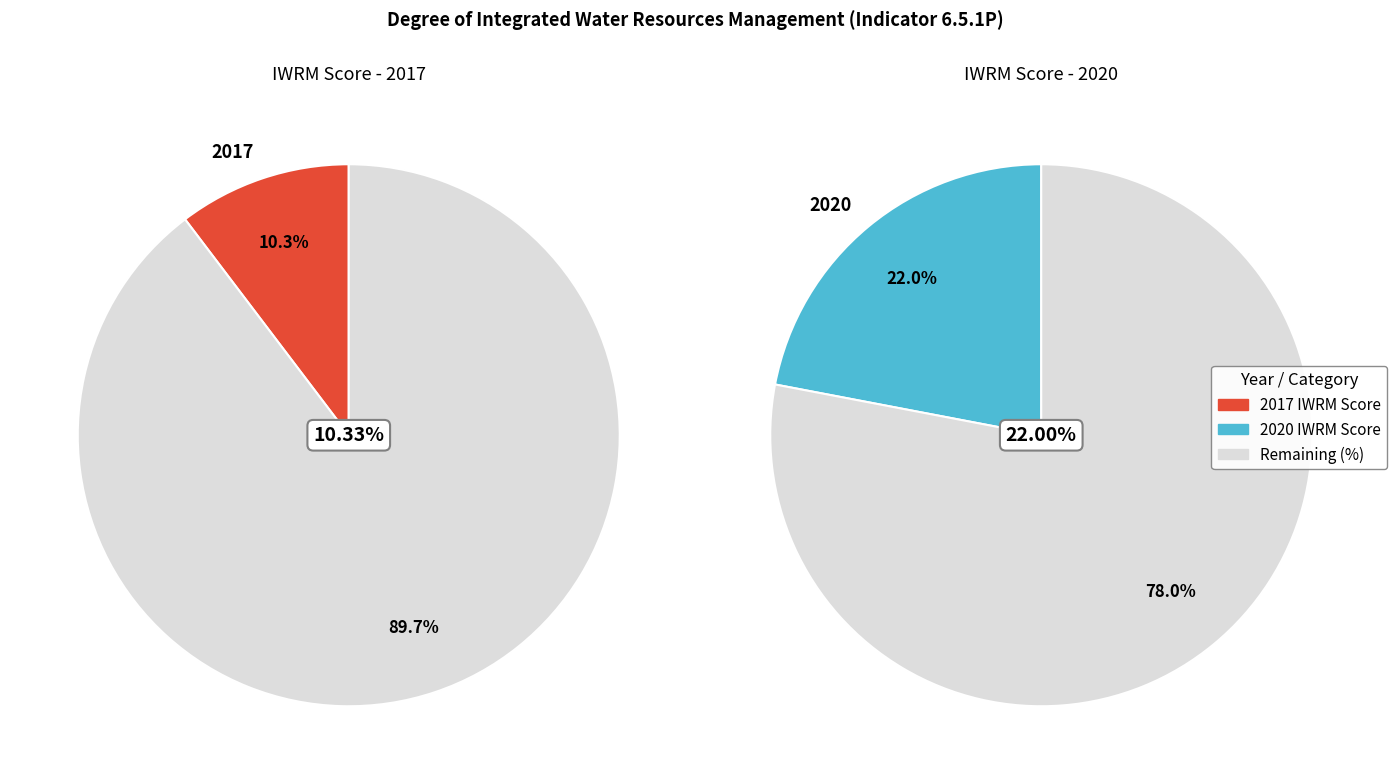

Which category has the biggest portion of the pie?

2020